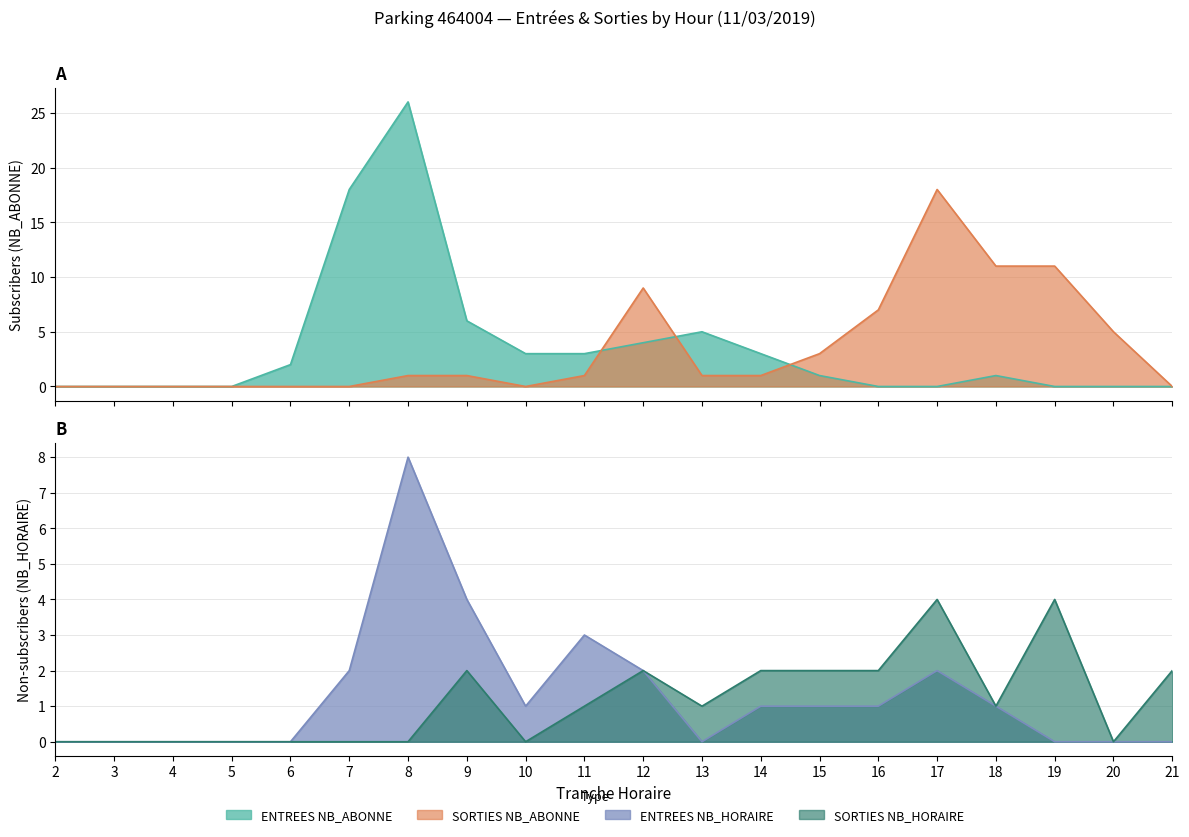

Rank the series at 11 from highest to lowest value.

ENTREES NB_HORAIRE, ENTREES NB_ABONNE, SORTIES NB_HORAIRE, SORTIES NB_ABONNE